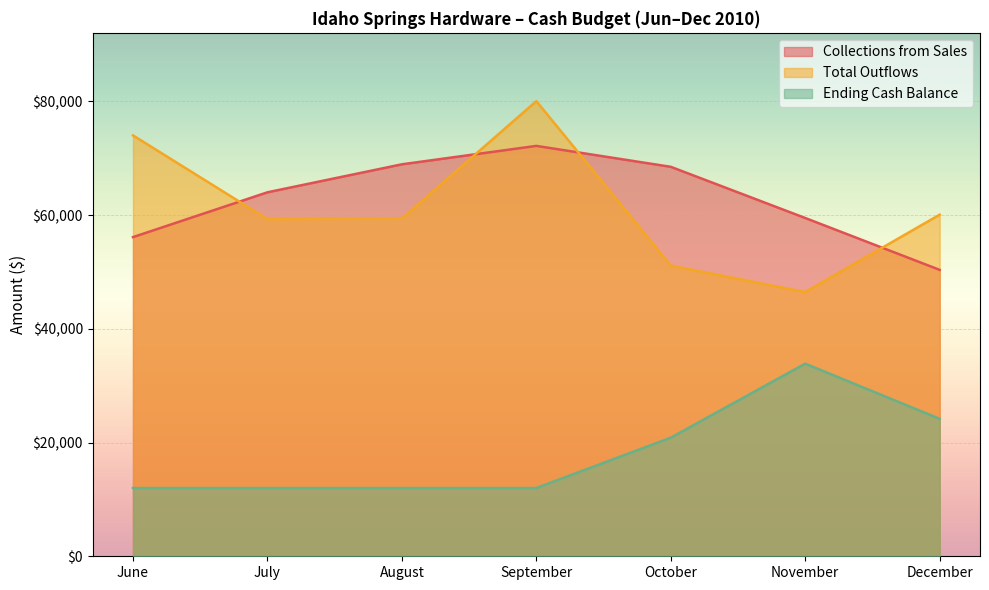

Which series has the widest spread of values?

Total Outflows